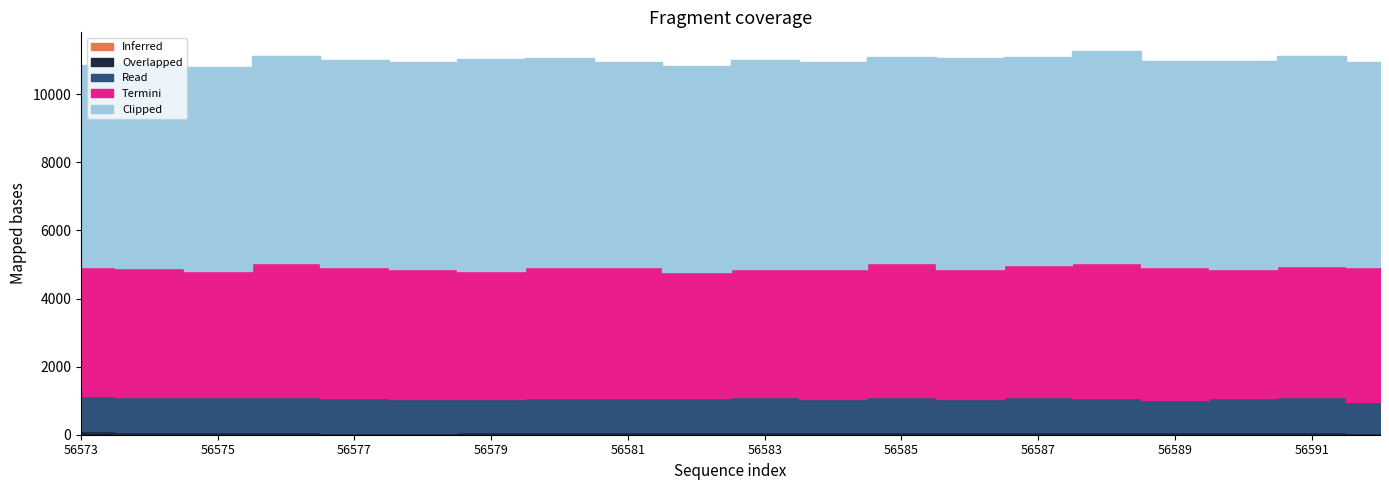

At how many categories does at least one series exceed 4319?

20